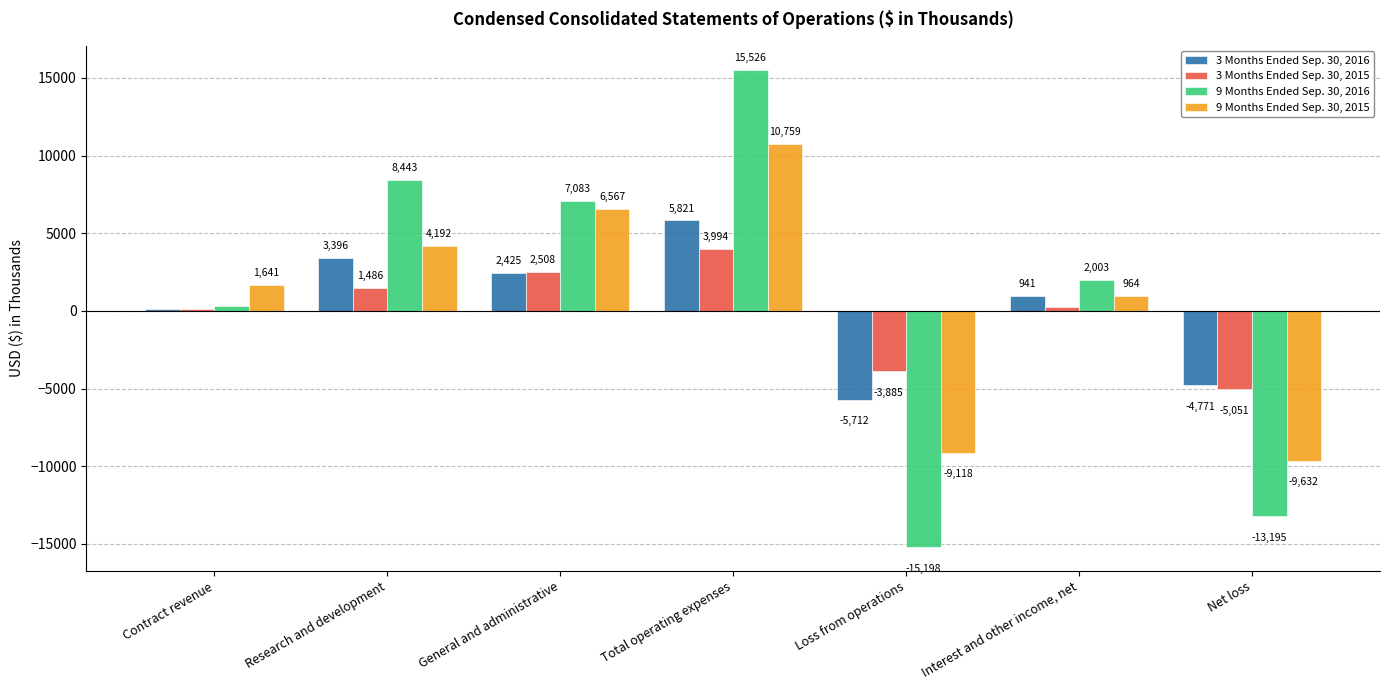

How many bars are there in total?

28